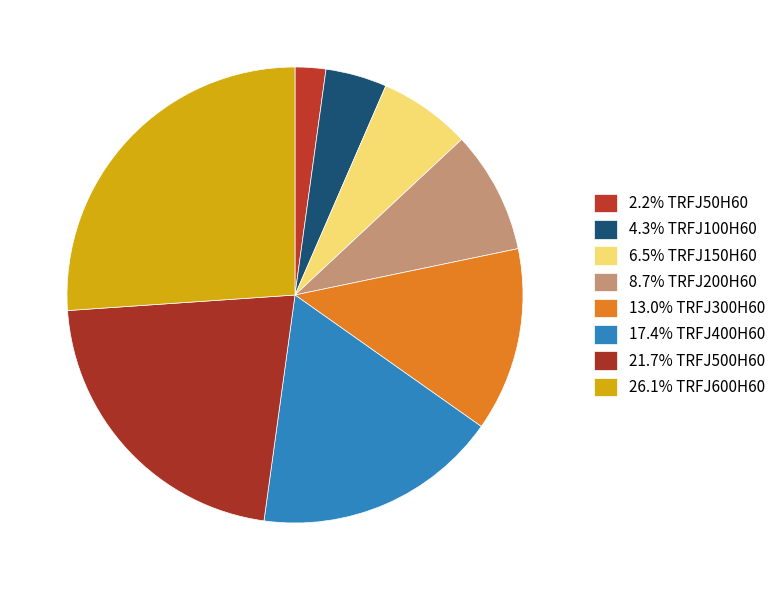

What is the largest slice in the pie chart?

TRFJ600H60